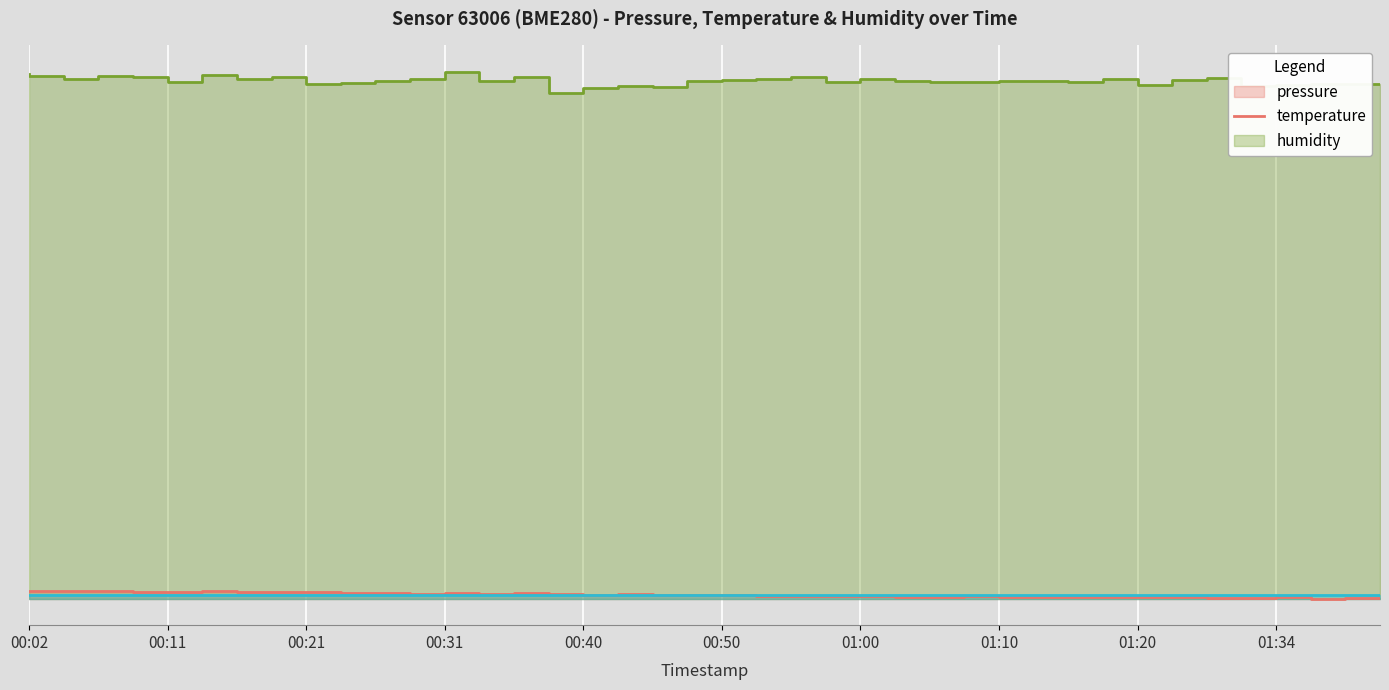

Between 00:04 and 01:00, which series saw the biggest shift?

temperature